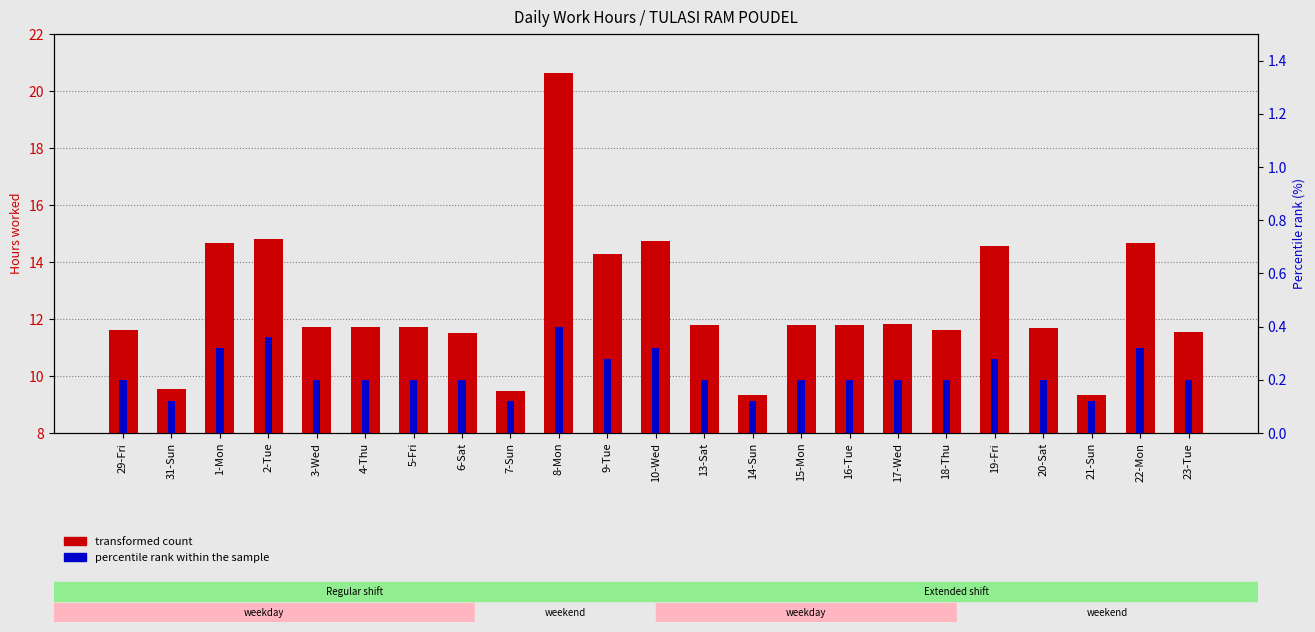

At which label does percentile rank within the sample reach its minimum?

31-Sun